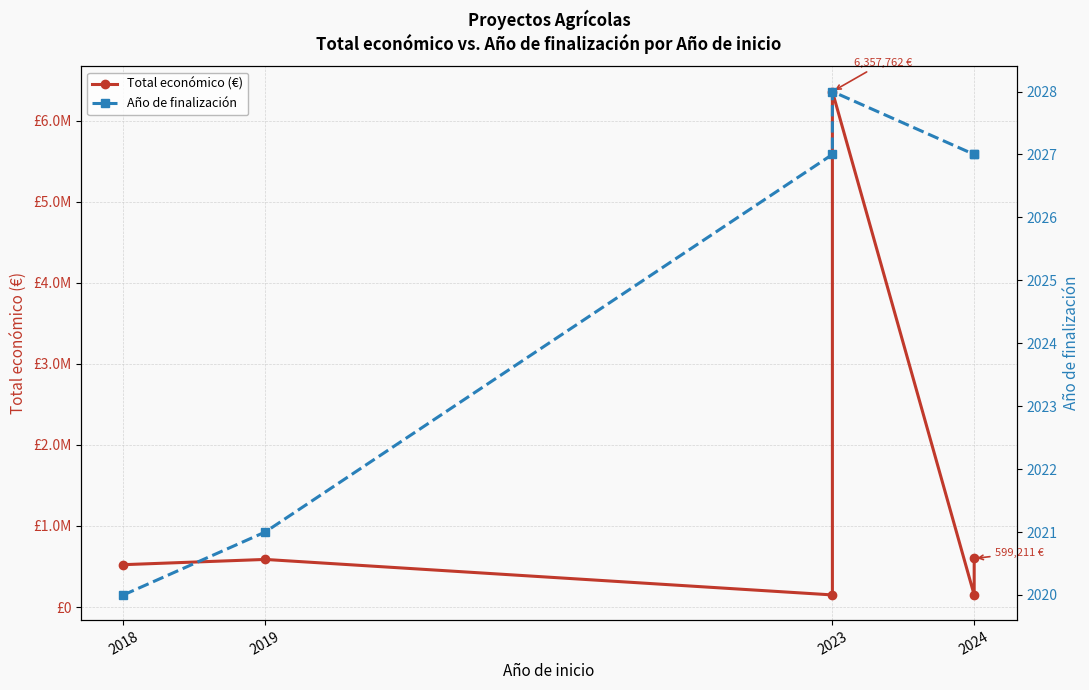

True or false: Total económico (€) and Año de finalización intersect in this chart.

False